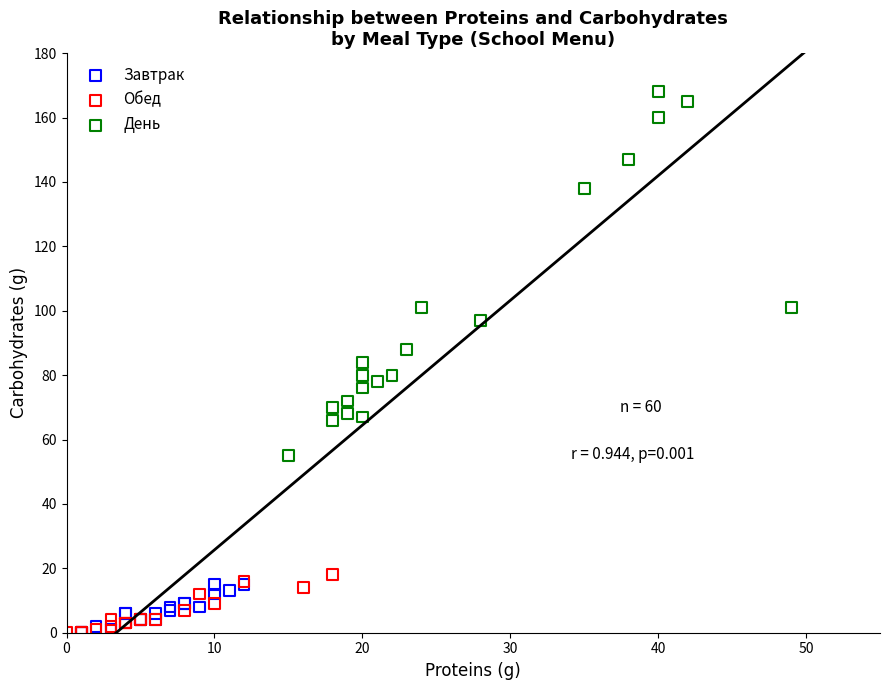

Which series has the widest spread of Y values?

День